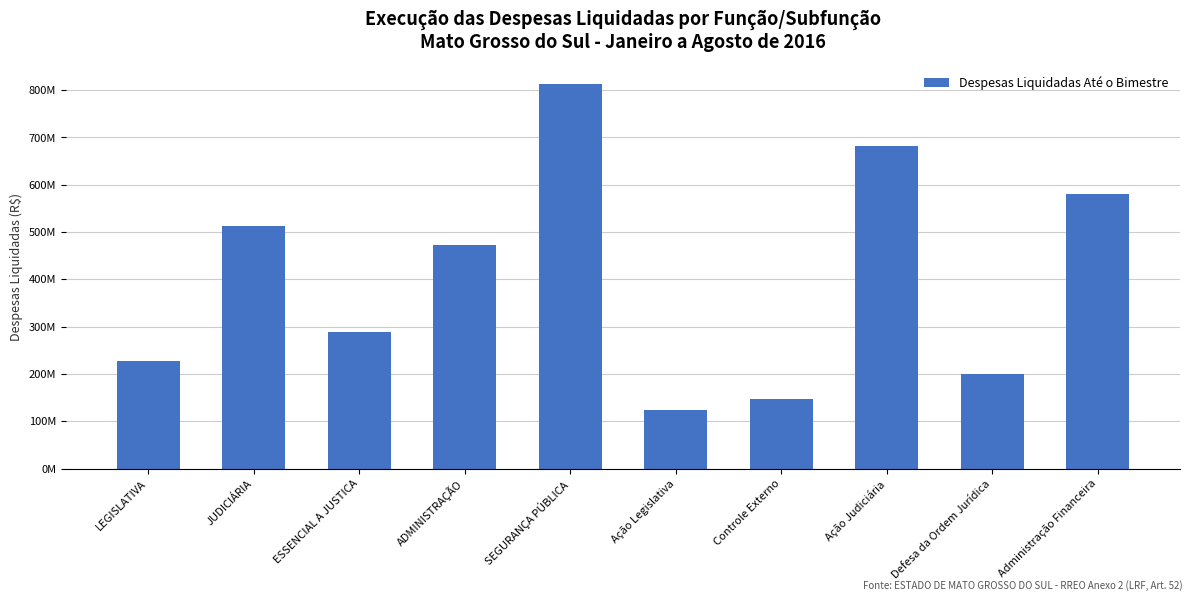

Between SEGURANÇA PÚBLICA and ADMINISTRAÇÃO, which is larger?

SEGURANÇA PÚBLICA